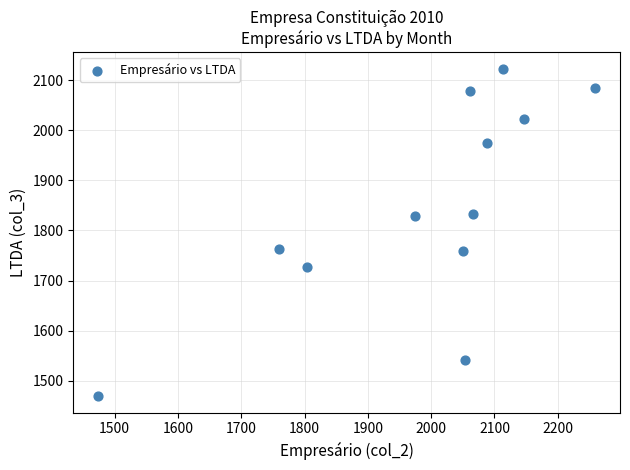

What is the range of X values (max minus min)?

785